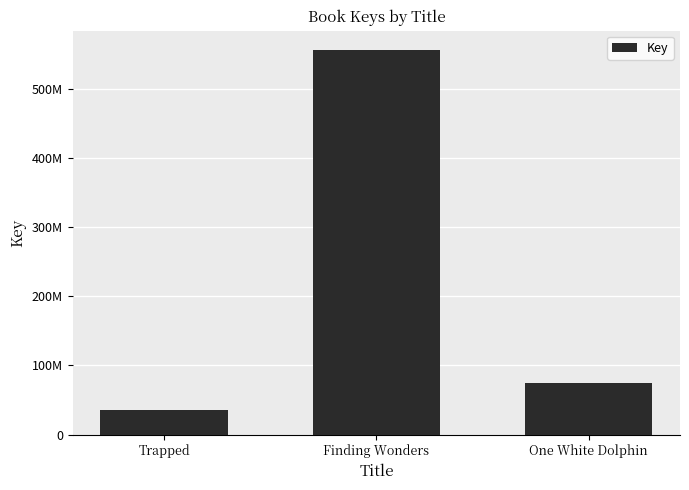

Rank the categories by value from highest to lowest.

Finding Wonders, One White Dolphin, Trapped